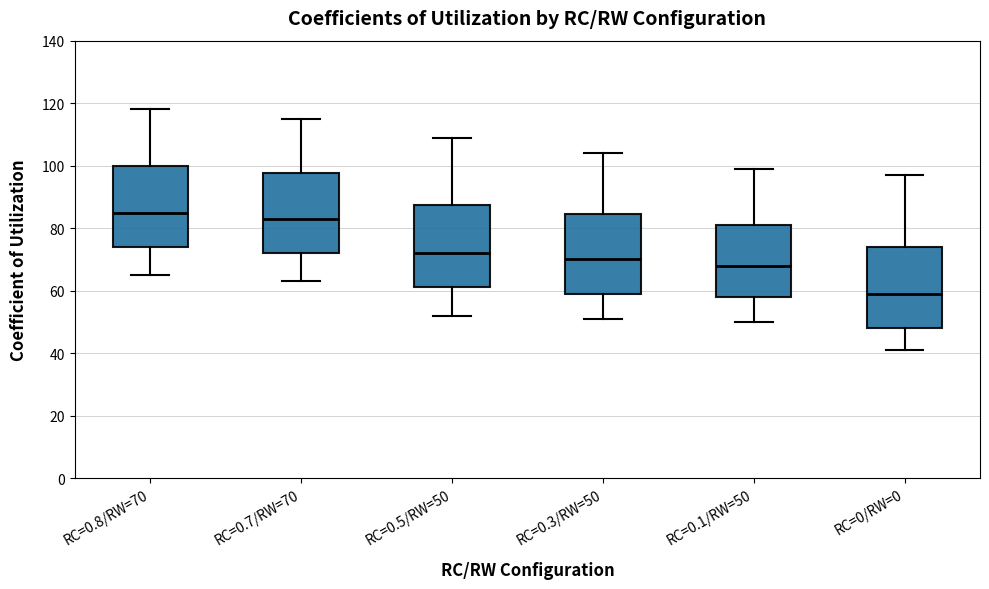

Reading left to right, transcribe this box plot: for each box, give where its median line is, the range the box spans, and where its two whiskers end, as read against the y-axis. The values are not printed on the chart, so give them approximately, as read against the axis.

RC=0.8/RW=70: median 86, box 74 to 100, whiskers 66 to 118
RC=0.7/RW=70: median 84, box 72 to 98, whiskers 64 to 116
RC=0.5/RW=50: median 72, box 62 to 88, whiskers 52 to 110
RC=0.3/RW=50: median 70, box 60 to 84, whiskers 52 to 104
RC=0.1/RW=50: median 68, box 58 to 82, whiskers 50 to 100
RC=0/RW=0: median 60, box 48 to 74, whiskers 42 to 98